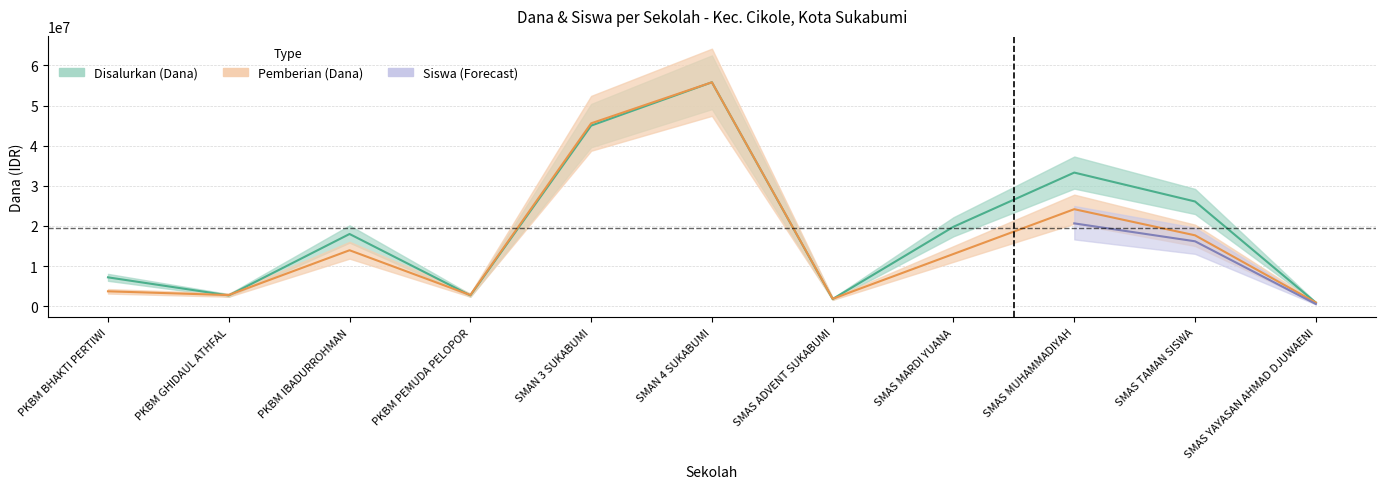

True or false: Pemberian (Dana) has more than 0 interior local peaks.

True